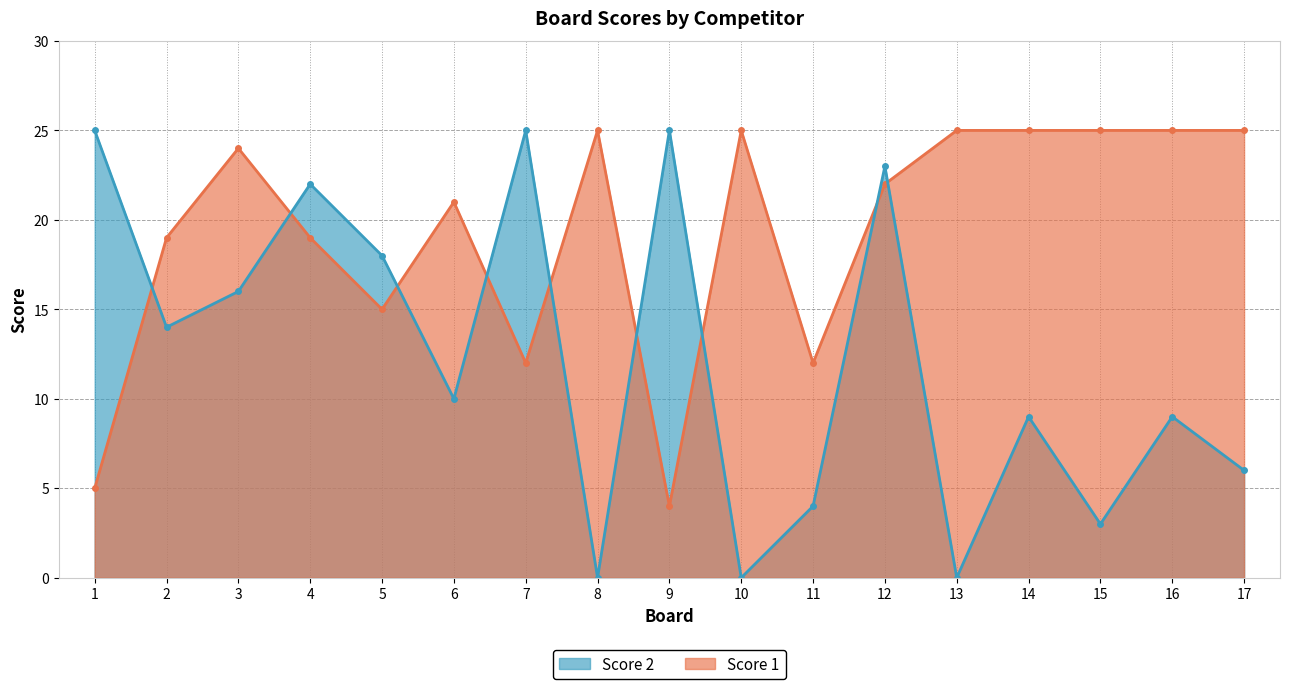

Which has a higher value, 16 or 8?

16